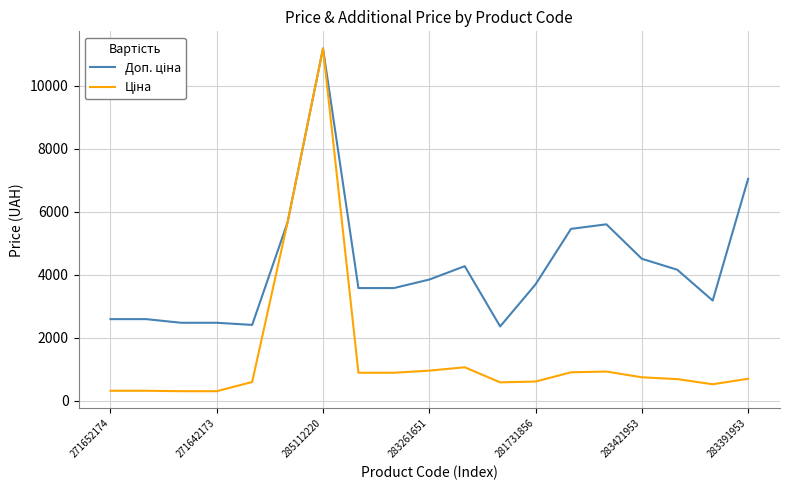

What is the smallest value displayed?

310.3